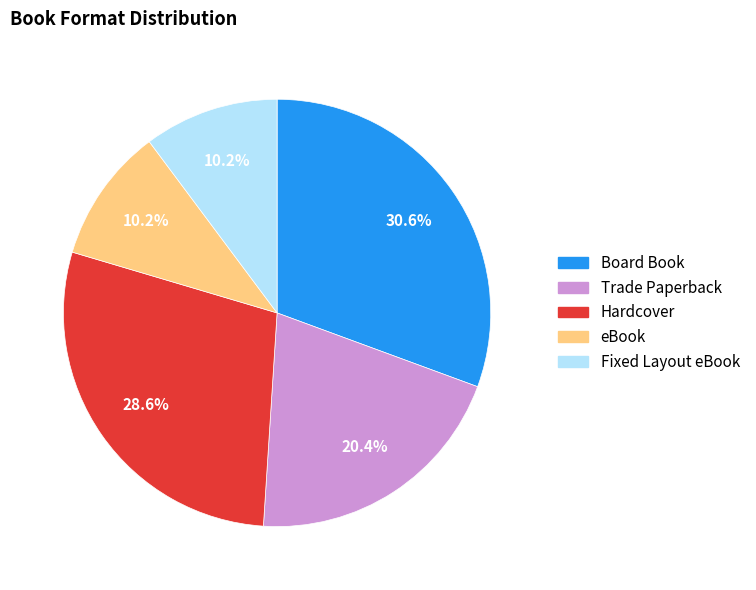

Does Board Book account for over 50% of the chart?

No